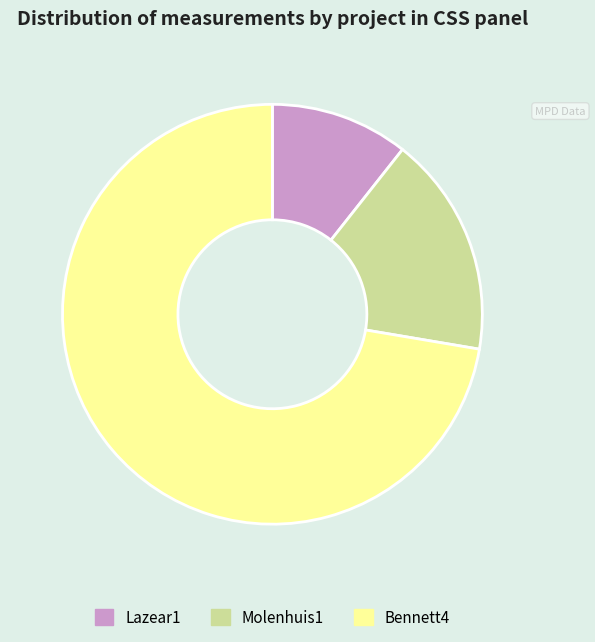

Between Molenhuis1 and Lazear1, which is larger?

Molenhuis1